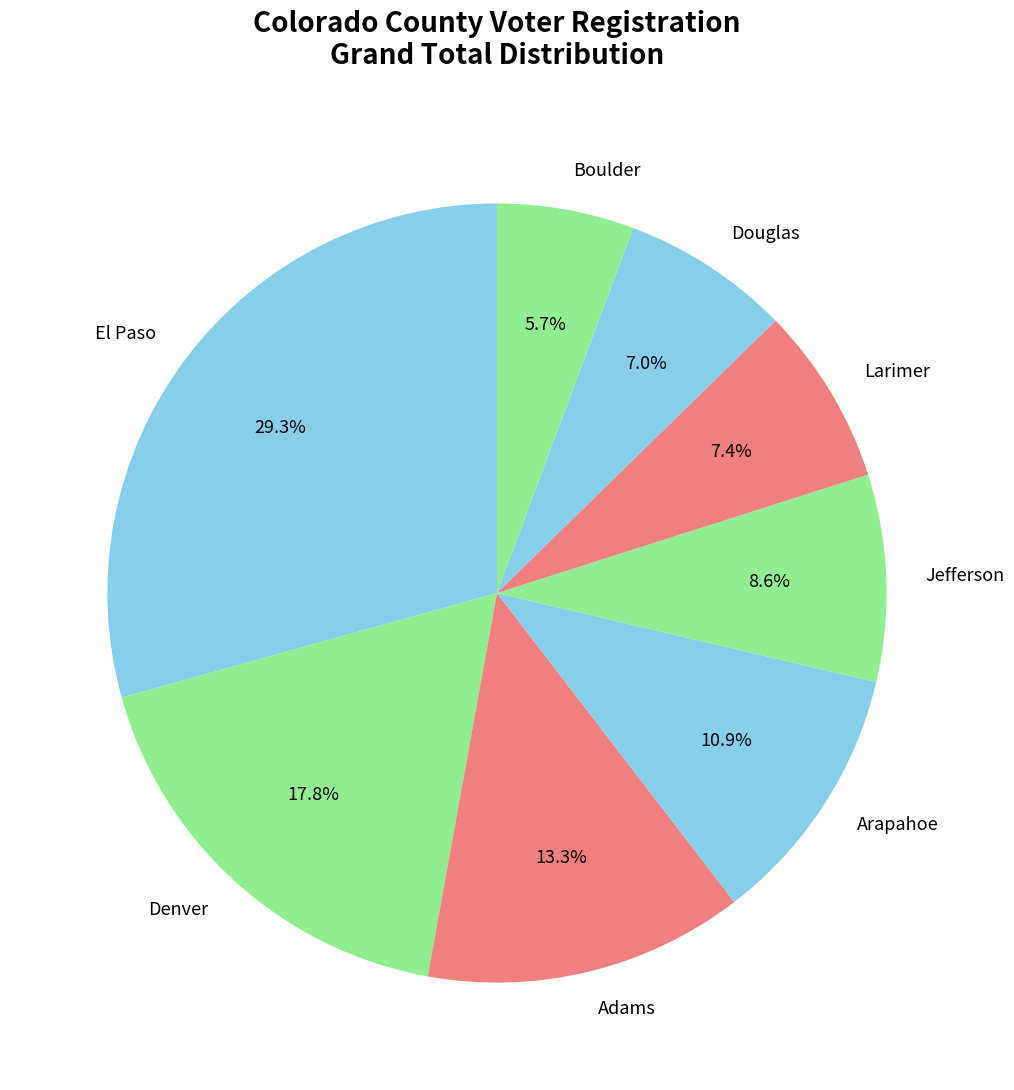

How many segments does this pie chart have?

8